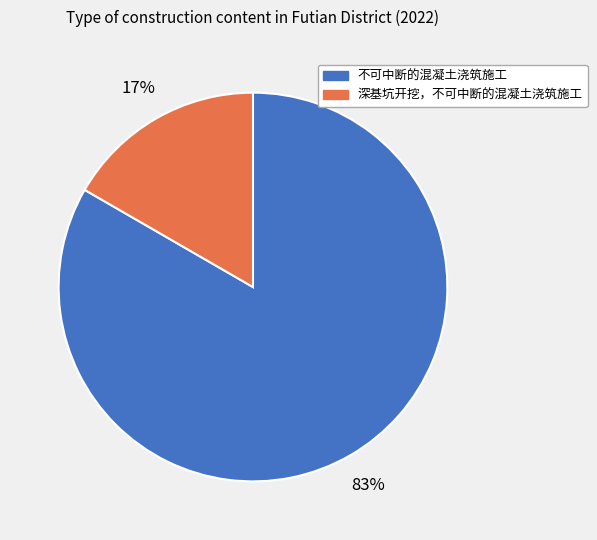

Do 深基坑开挖，不可中断的混凝土浇筑施工 and 不可中断的混凝土浇筑施工 together represent more than half of the pie?

Yes